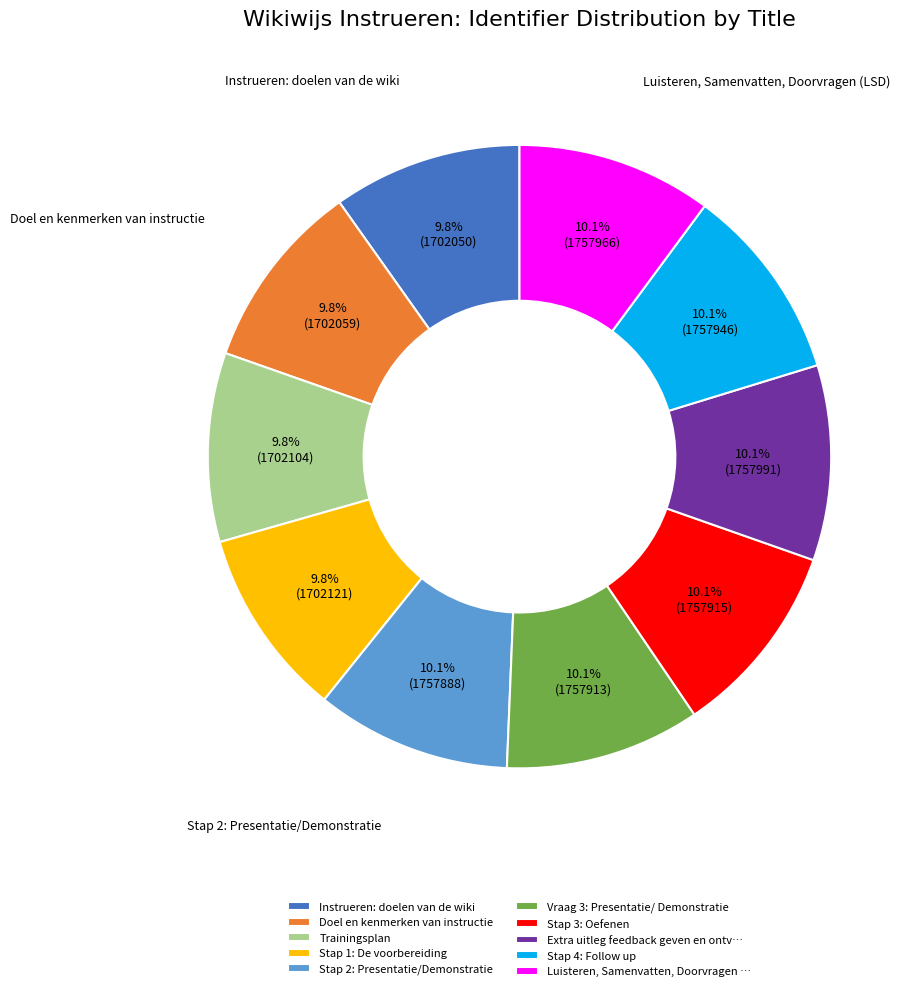

To the nearest percent, what is the combined percentage of Instrueren: doelen van de wiki and Trainingsplan?

20%